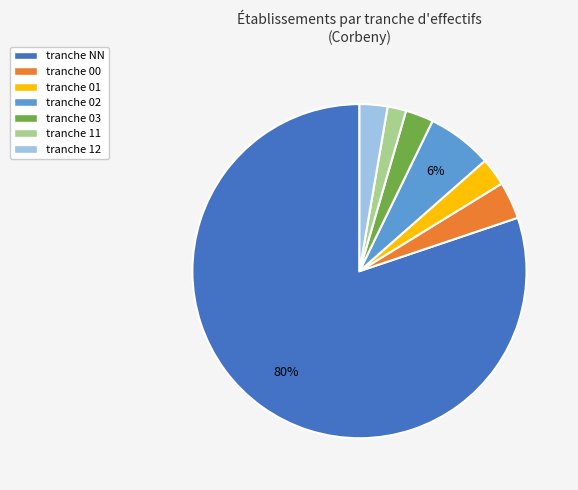

Is the sum of tranche 03 and tranche 02 greater than half?

No